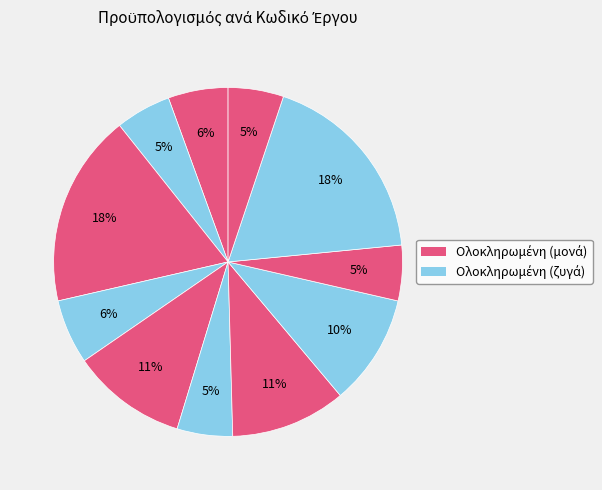

How many segments does this pie chart have?

11